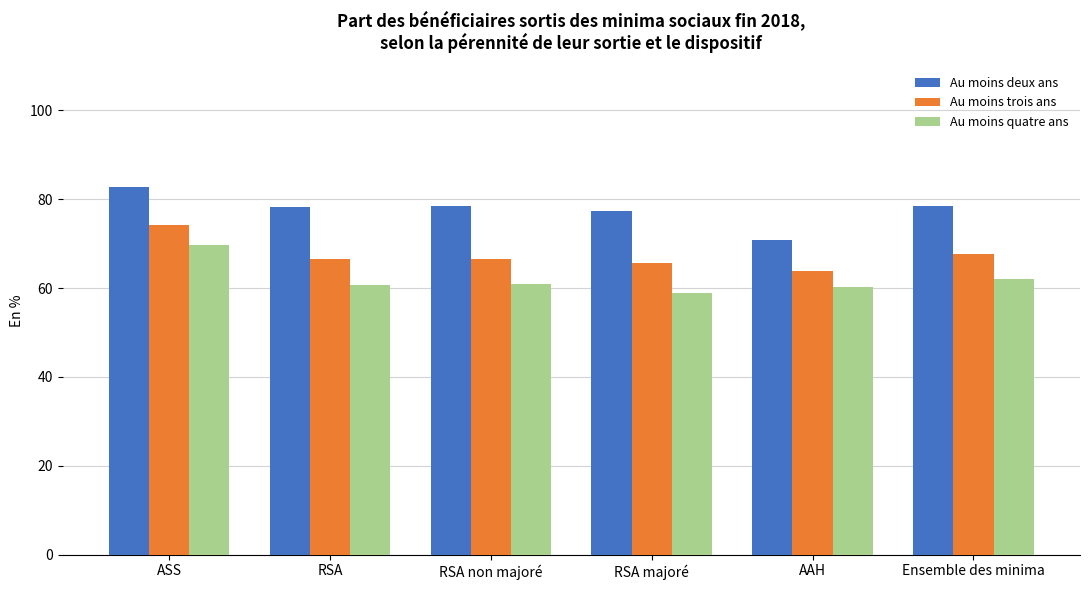

Which label corresponds to the smallest value in the chart?

RSA majoré